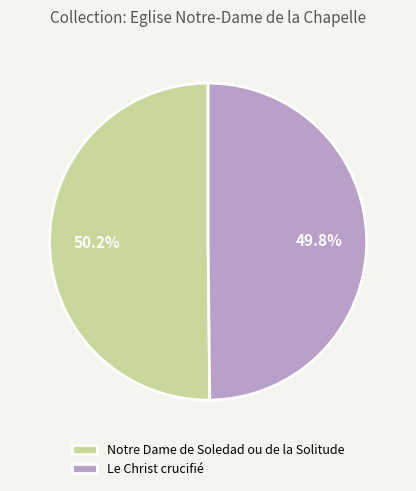

To the nearest percent, what is the average slice percentage?

50%